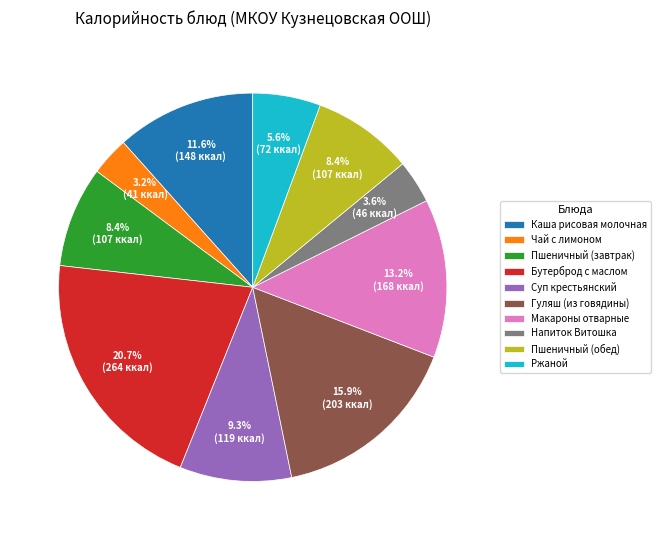

The Напиток Витошка slice represents 4% of the pie. True or false?

True